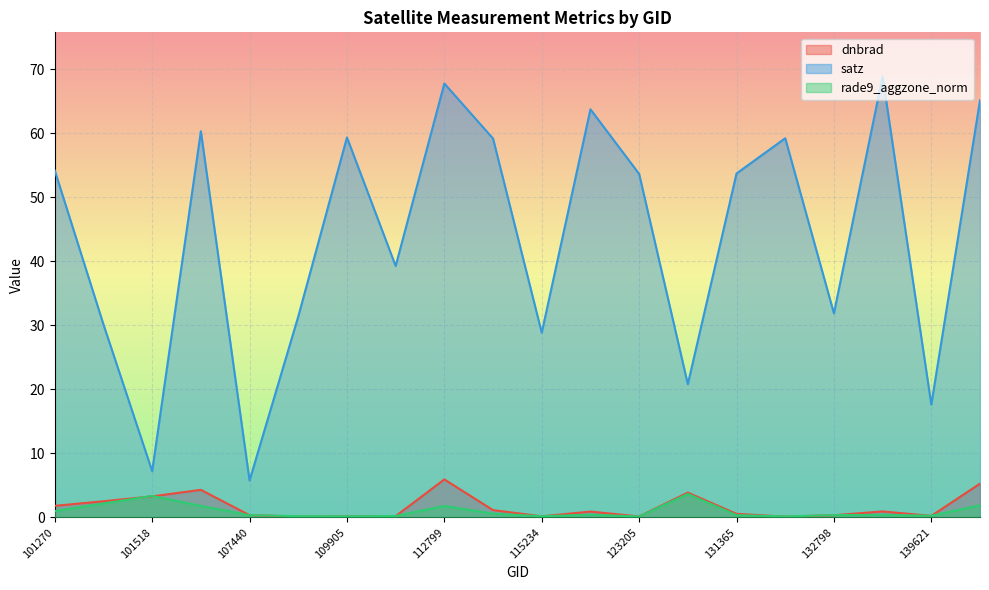

What is the sum of the satz values at 133159 and 101518?

76.1